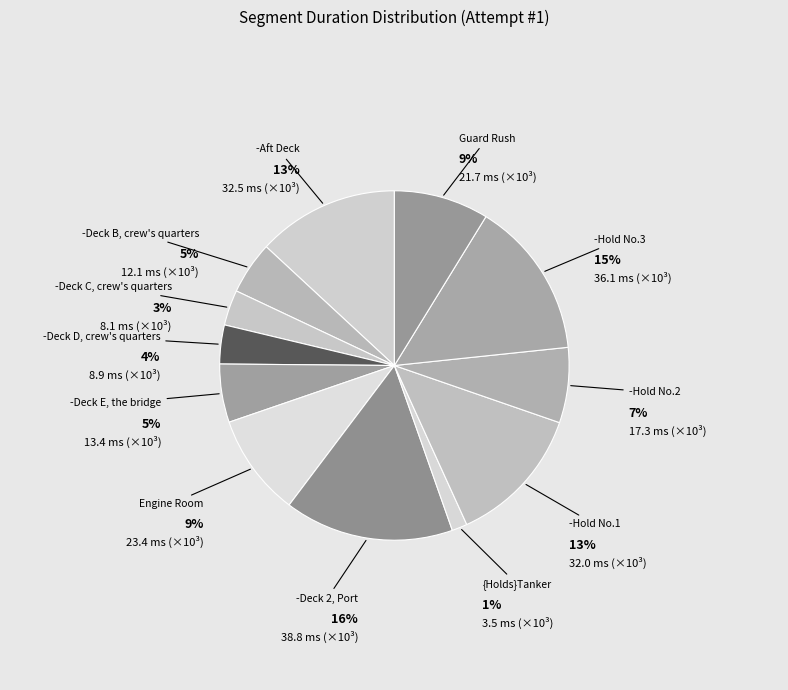

What percentage is the -Hold No.3 slice, to the nearest percent?

15%